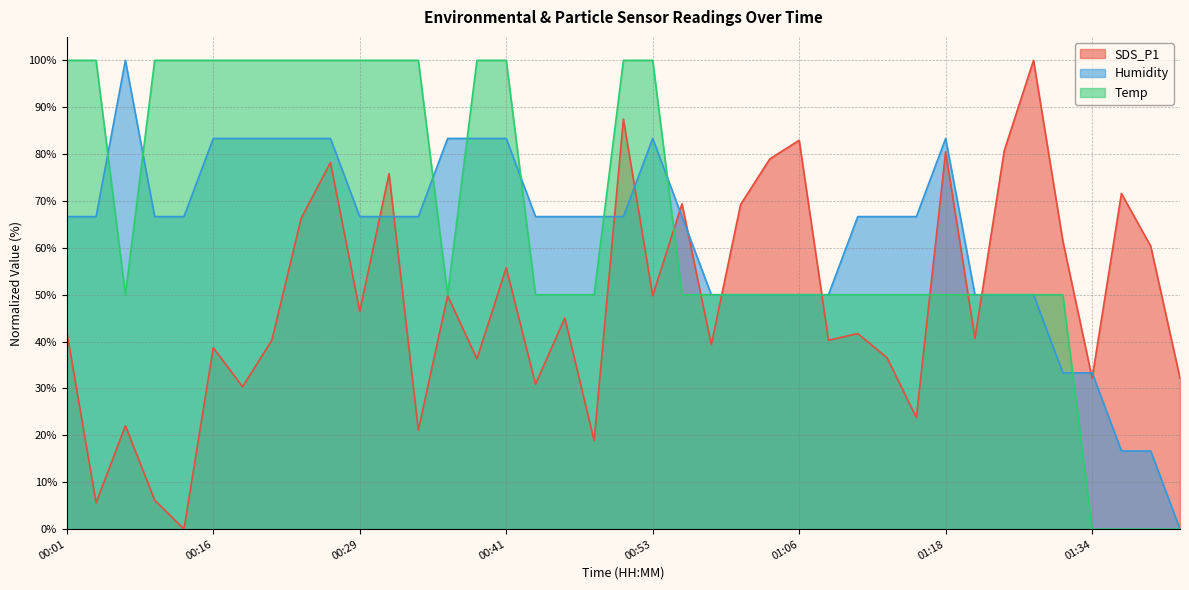

What is the value of the Humidity point at the 13th from the left?

66.7